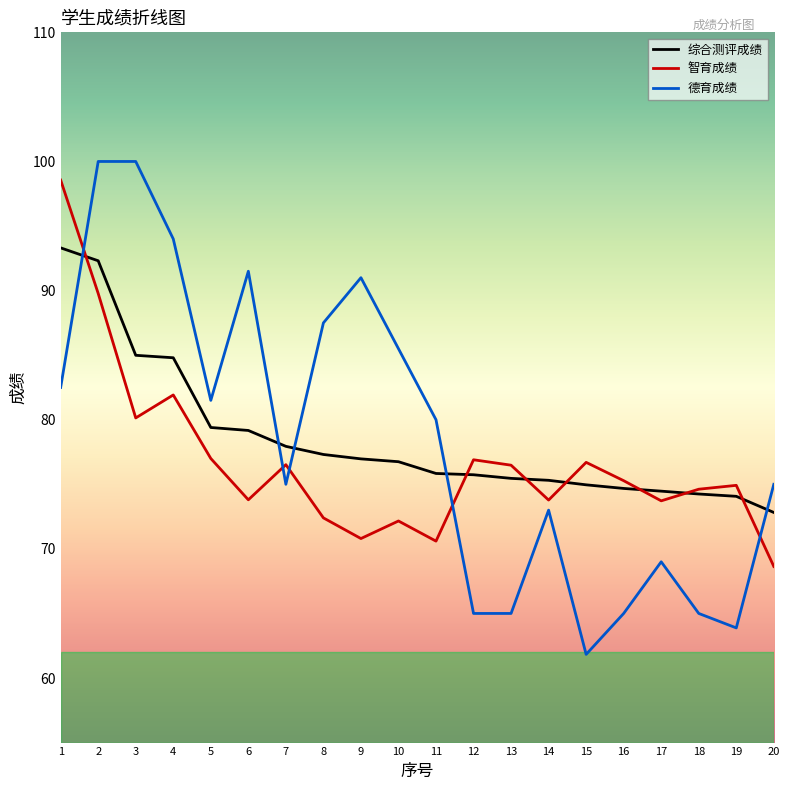

At 6, list the series in order from smallest to largest.

智育成绩, 综合测评成绩, 德育成绩